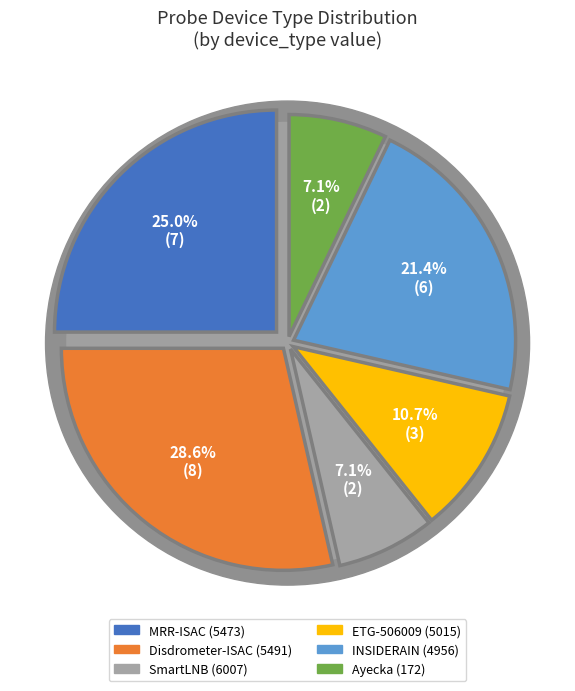

What is the change in value from MRR-ISAC (5473) to INSIDERAIN (4956)?

-1